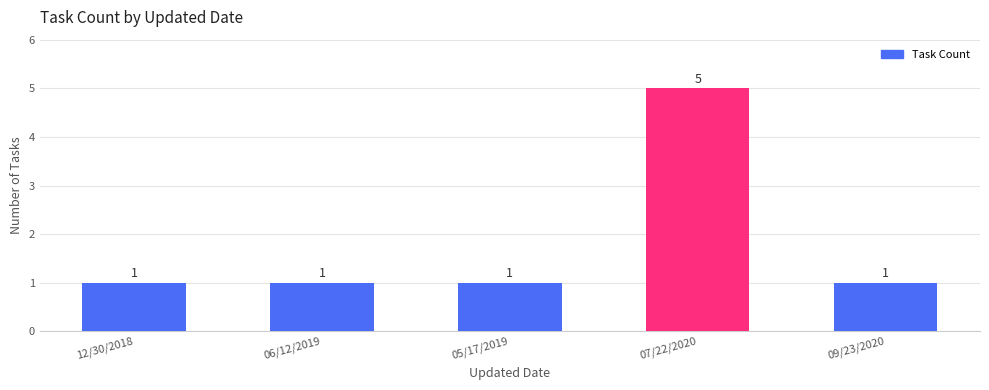

Does the chart contain any negative values?

No